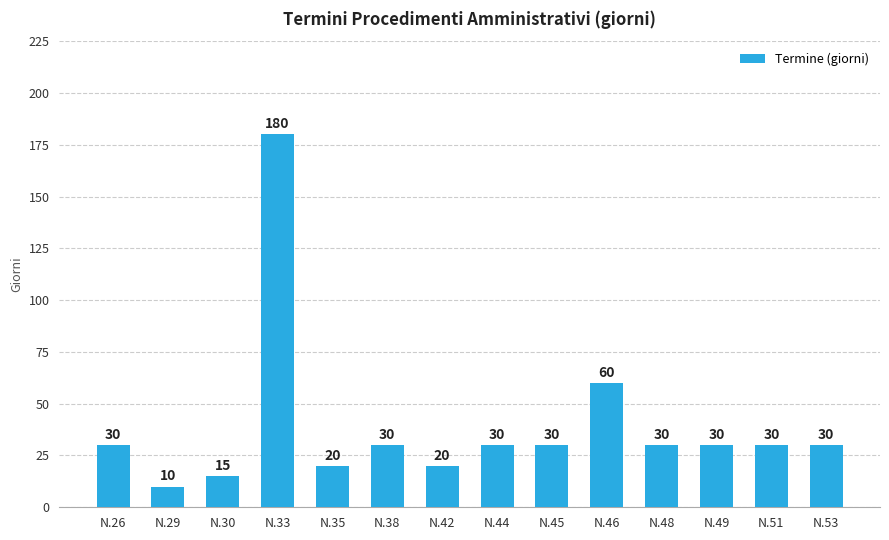

Read the value at N.51, to the nearest 10.

30